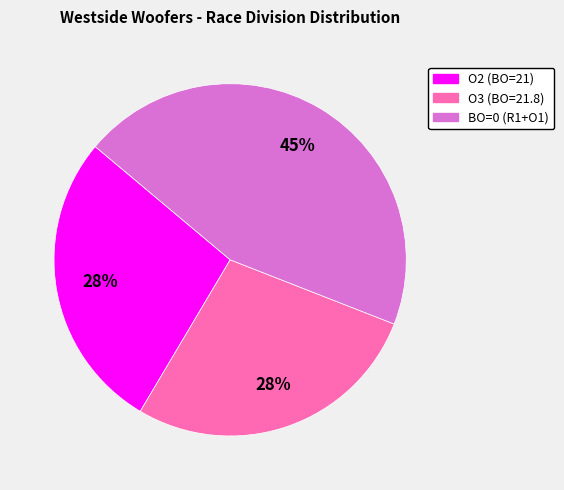

Approximately how many times larger is the value at O2 (BO=21) compared to O3 (BO=21.8)?

1.0